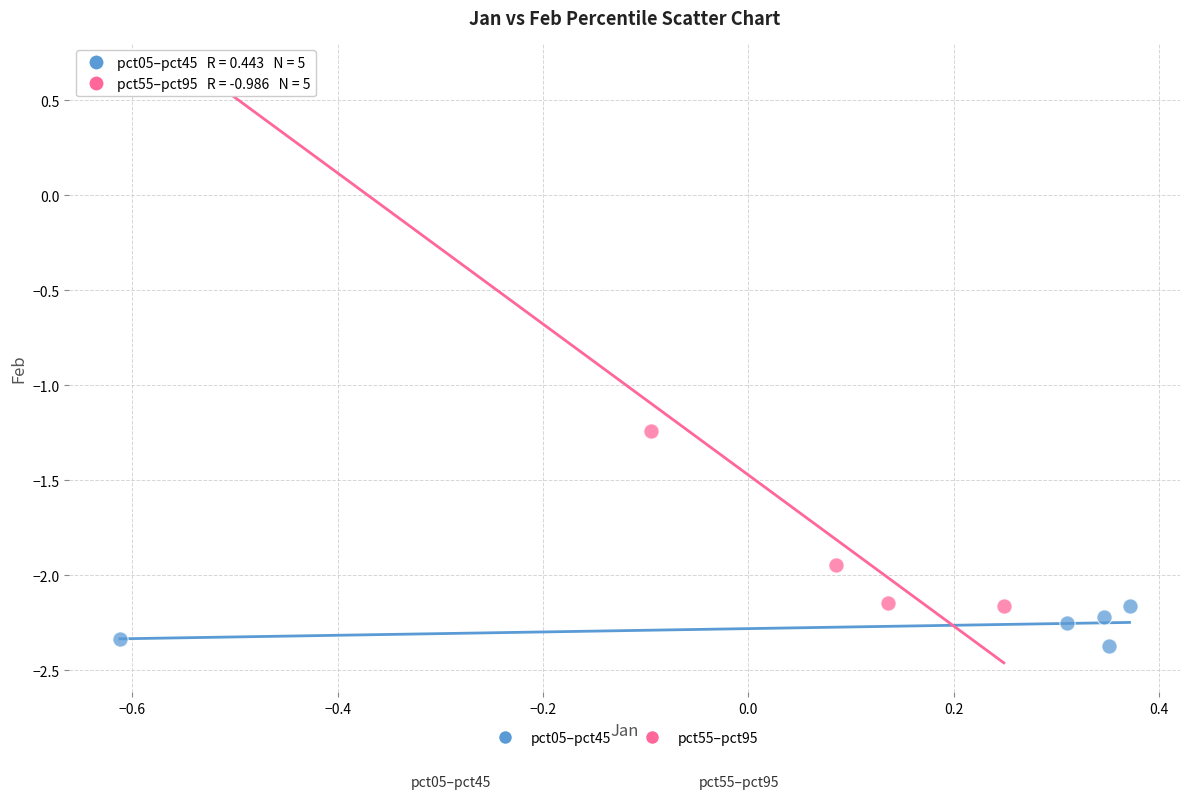

Which series reaches the maximum Y coordinate?

pct55–pct95